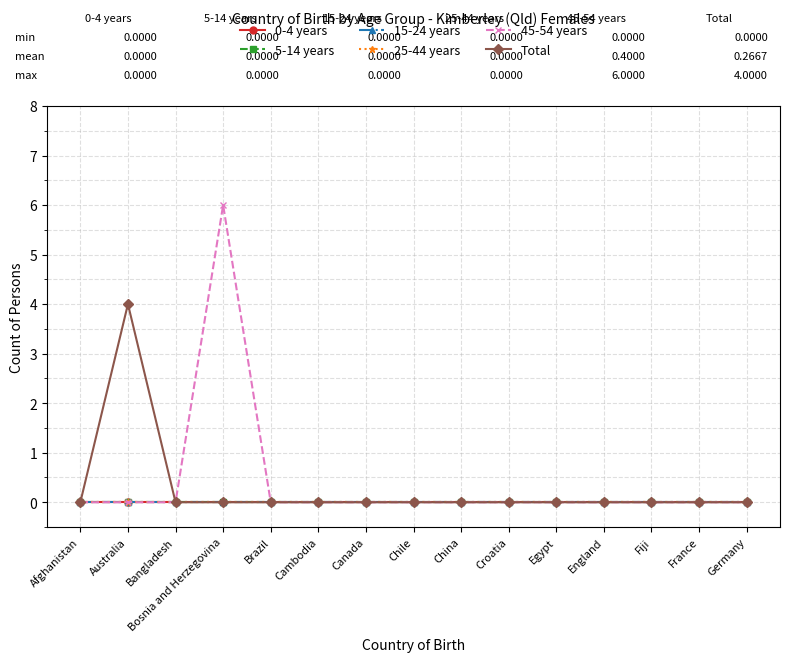

Does the chart have visible grid lines?

Yes